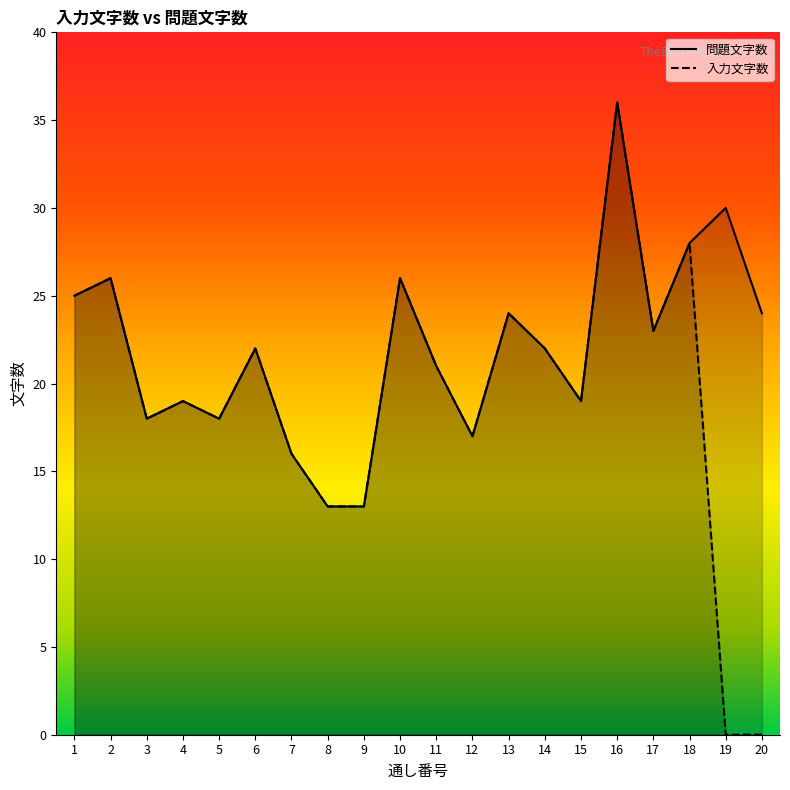

How many interior local peaks does the 入力文字数 series have?

7